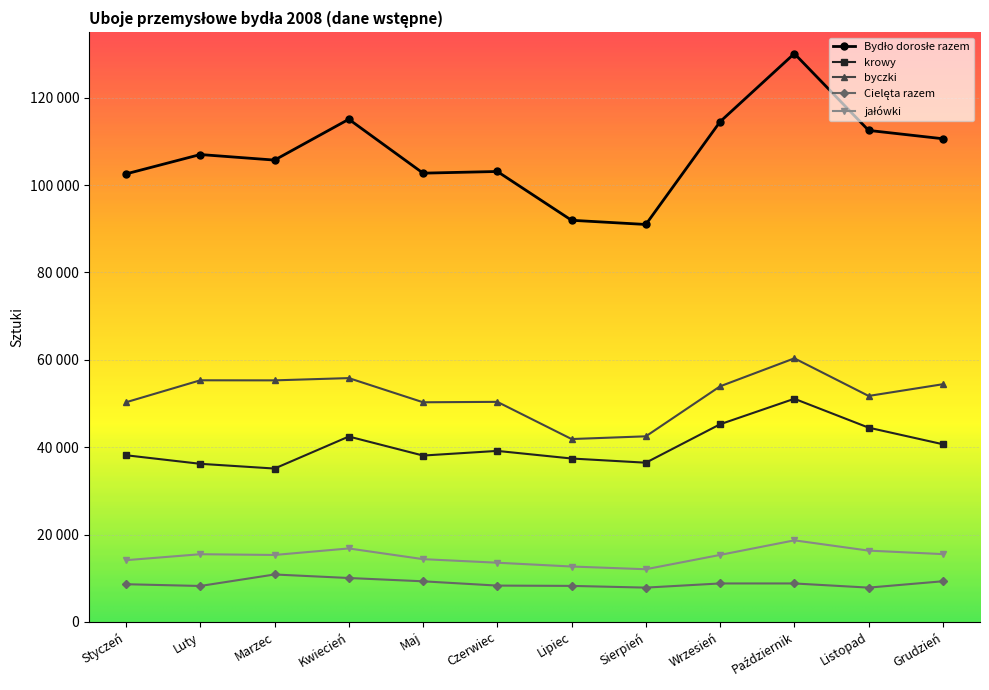

At which label does krowy reach its minimum?

Marzec